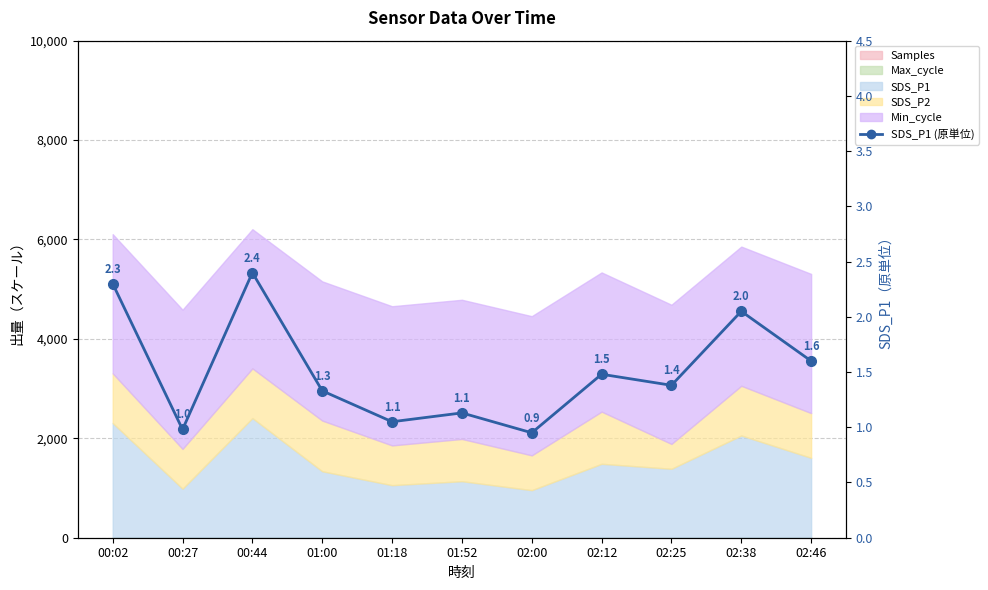

What position from the left is 02:46?

11